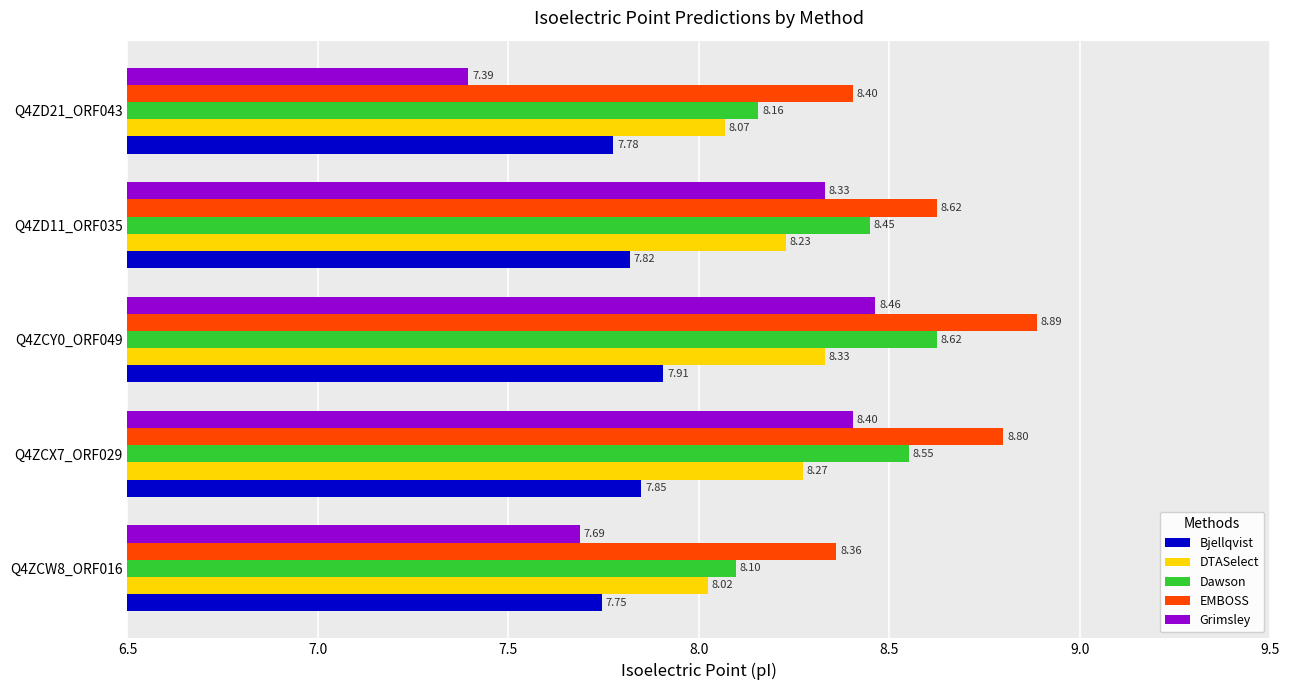

At how many categories does at least one series exceed 7?

5